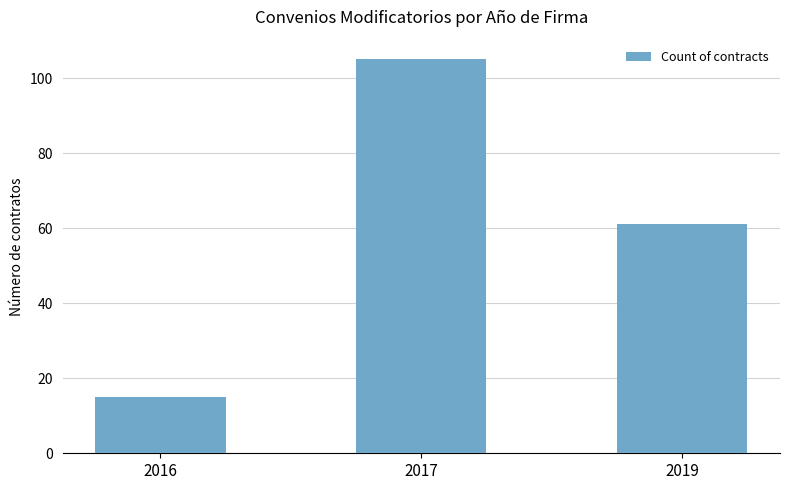

Approximately how many times larger is the value at 2016 compared to 2019?

0.2